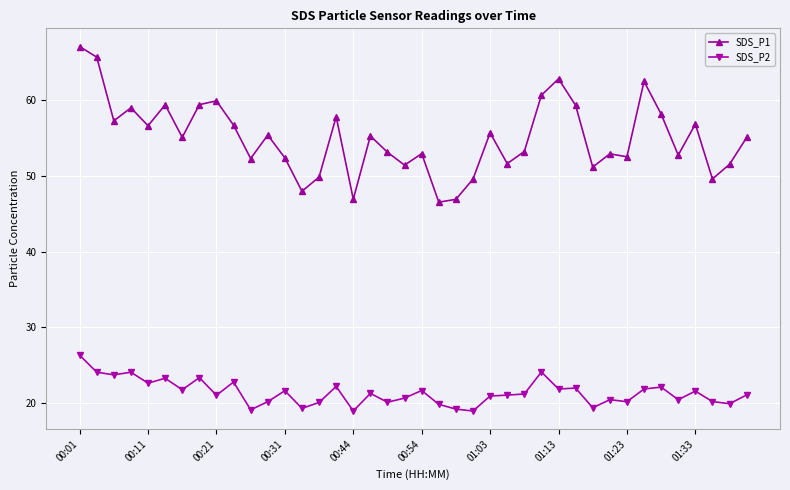

True or false: SDS_P1 and SDS_P2 cross at least once.

False